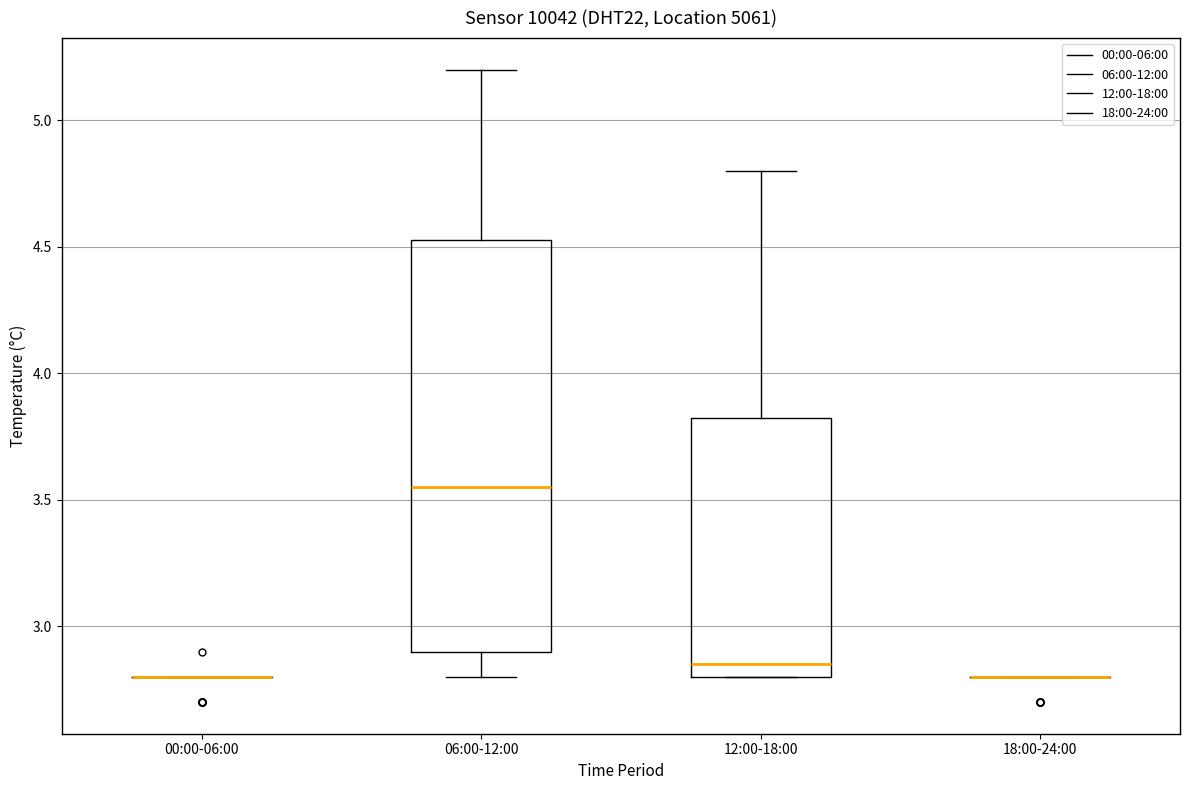

Which box is the tallest, from its lower edge to its upper edge?

06:00-12:00